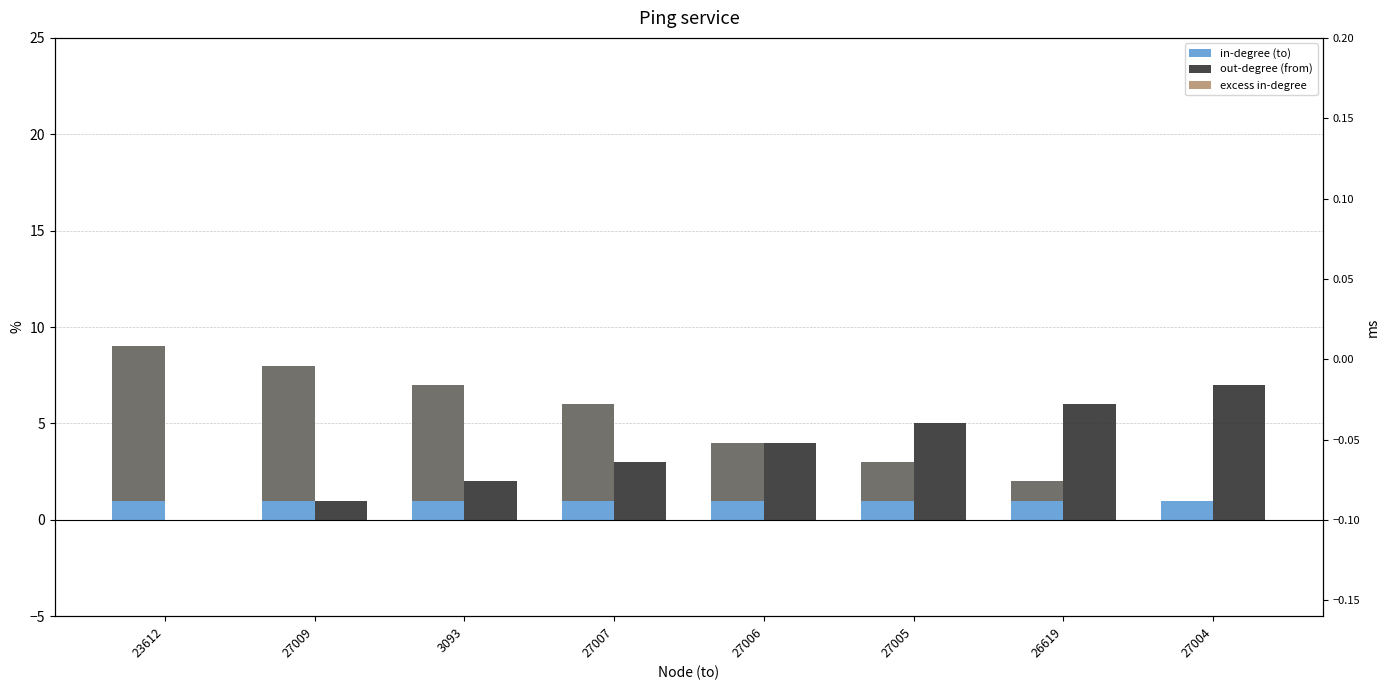

What is the label of the 5th bar from the right?

27007